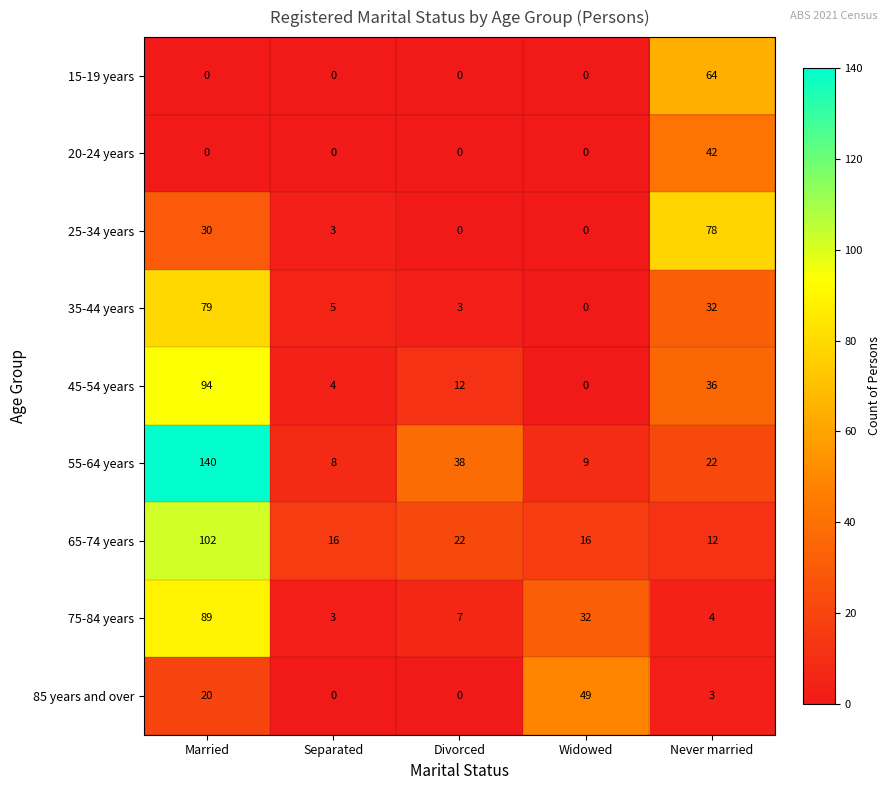

Which series has the largest total across all categories?

55-64 years